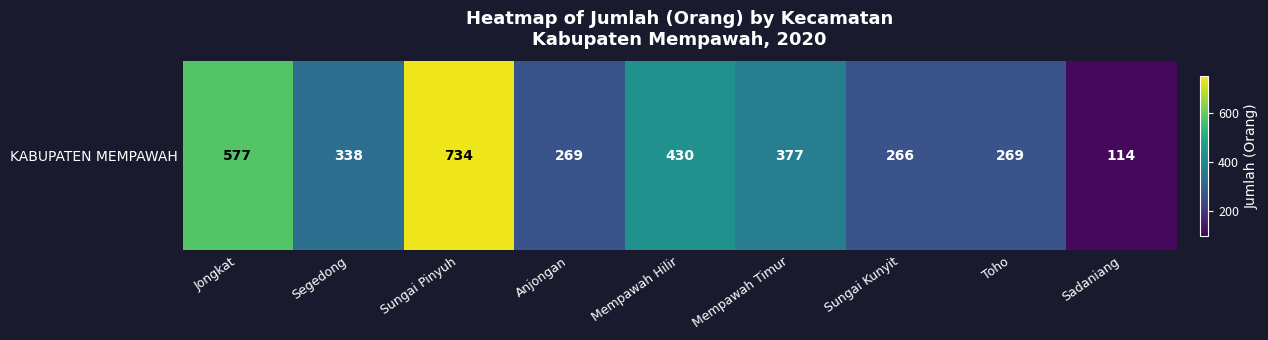

List the labels in order of value, largest first.

Sungai Pinyuh, Jongkat, Mempawah Hilir, Mempawah Timur, Segedong, Anjongan, Toho, Sungai Kunyit, Sadaniang